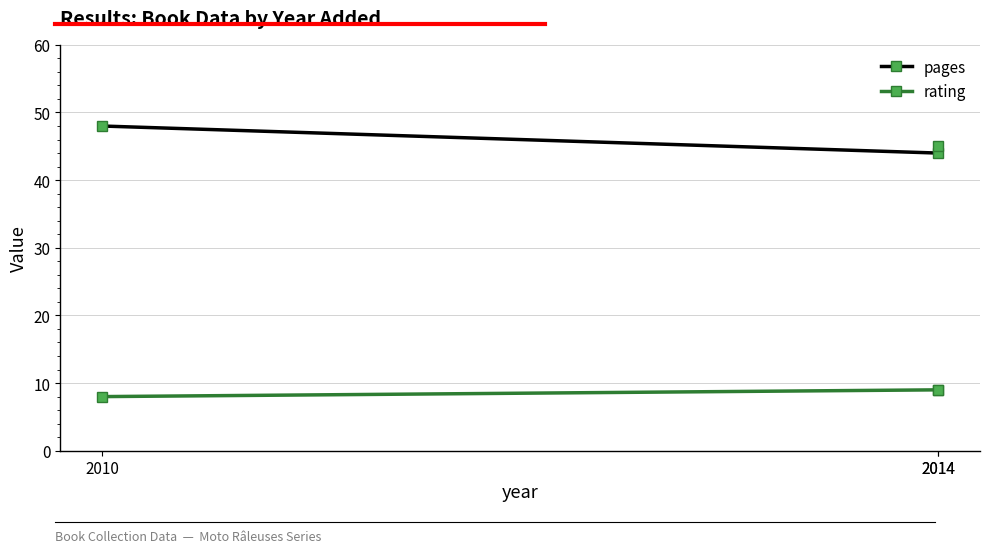

Where is pages nearest to the value 46?

2014